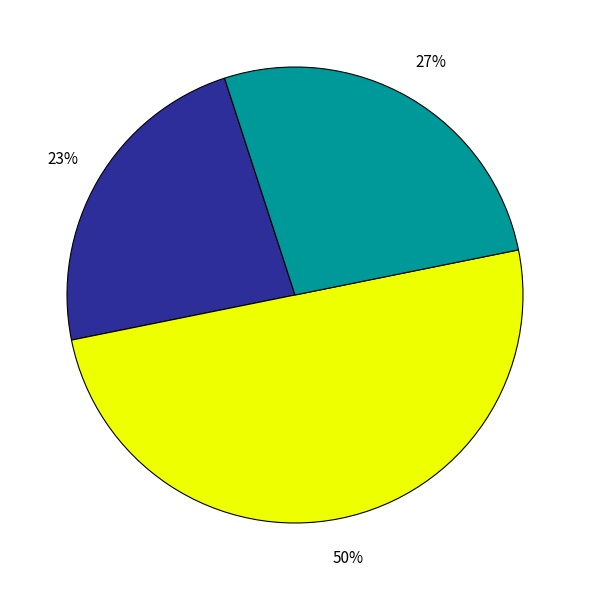

How many segments does this pie chart have?

3